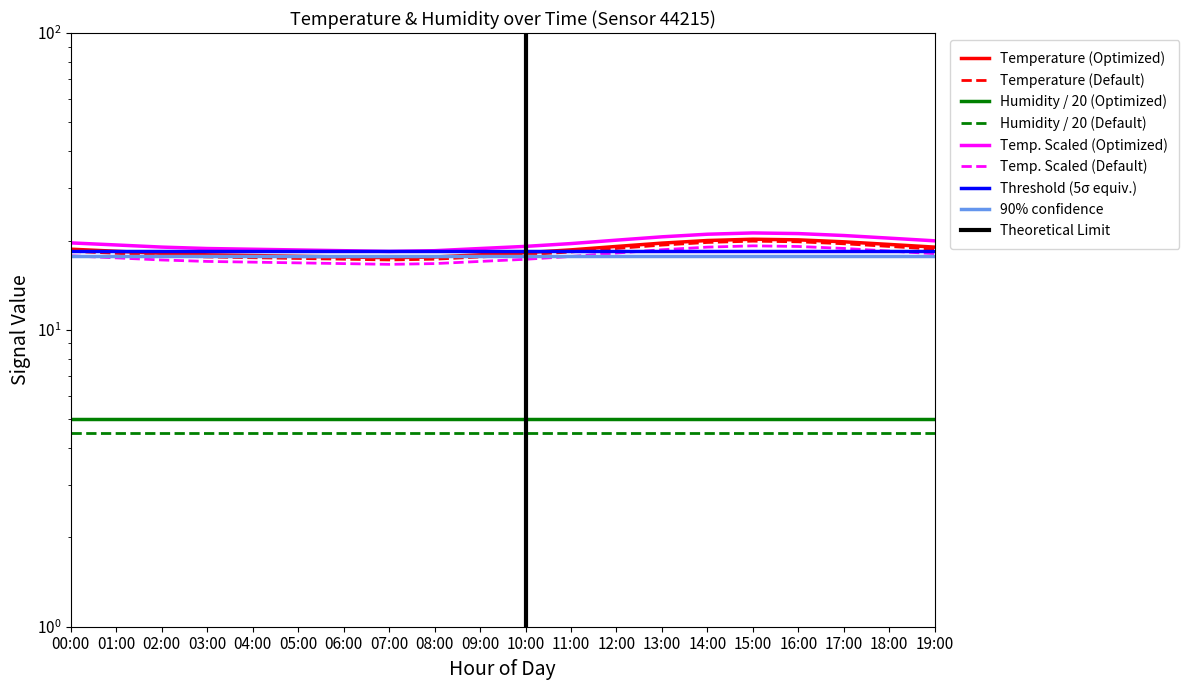

List the labels in order of value, largest first.

15:00, 16:00, 14:00, 17:00, 13:00, 18:00, 12:00, 19:00, 00:00, 11:00, 01:00, 10:00, 02:00, 03:00, 09:00, 04:00, 05:00, 06:00, 08:00, 07:00